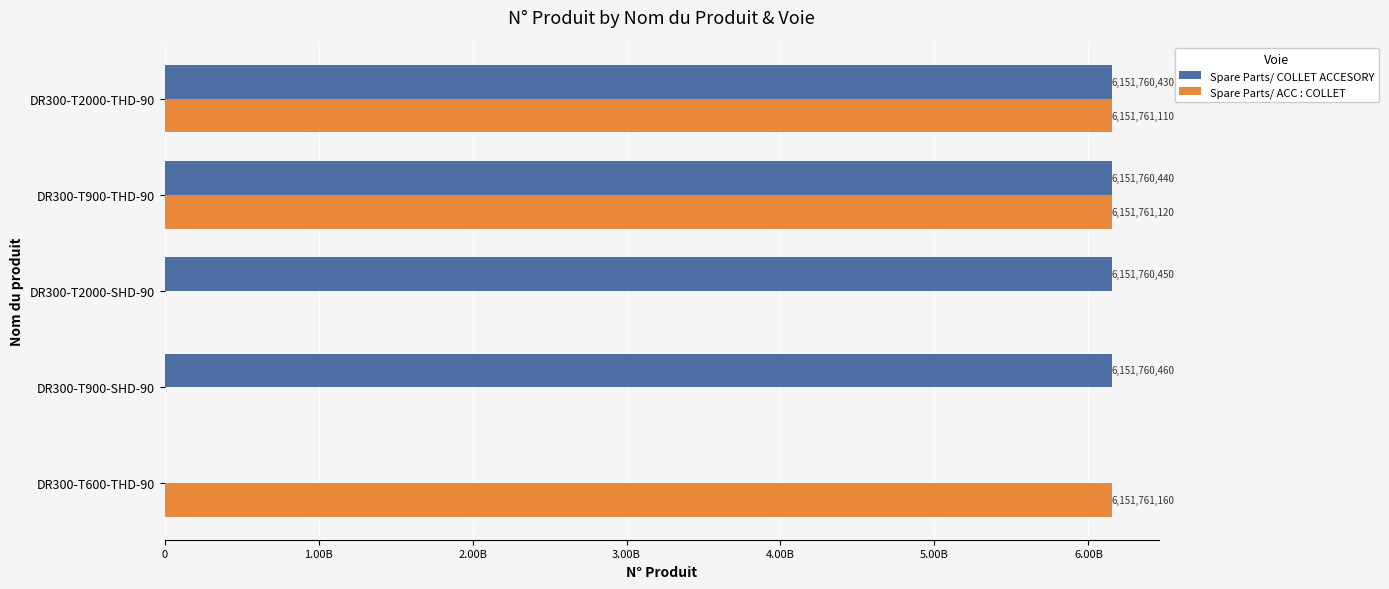

What are all the series names shown in the legend?

Spare Parts/ COLLET ACCESORY, Spare Parts/ ACC : COLLET